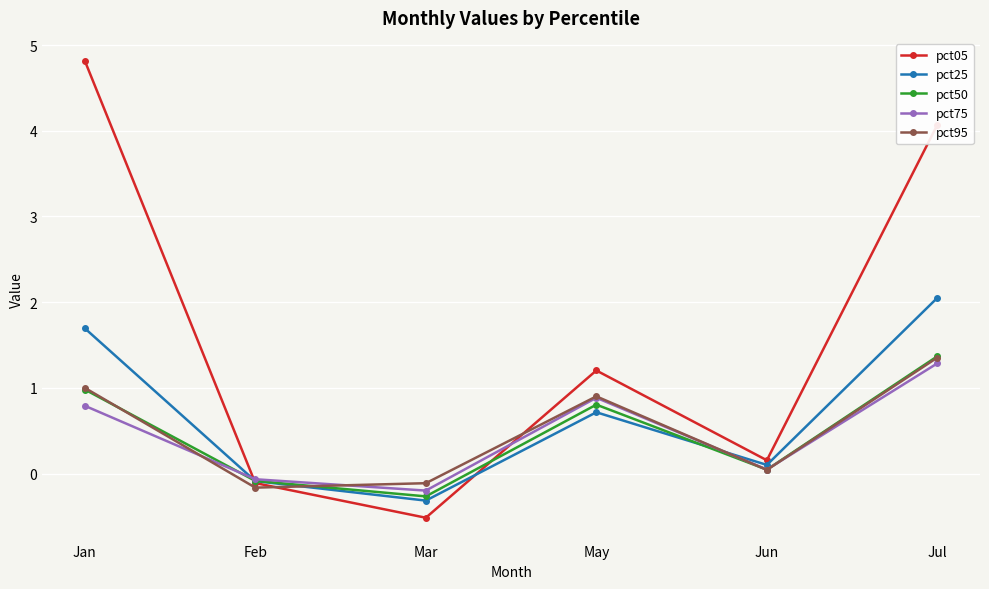

At which category does pct75 reach its first local valley?

Mar